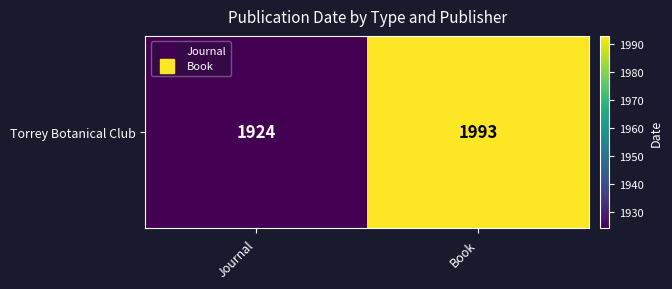

At which label is the value closest to 1958?

Journal